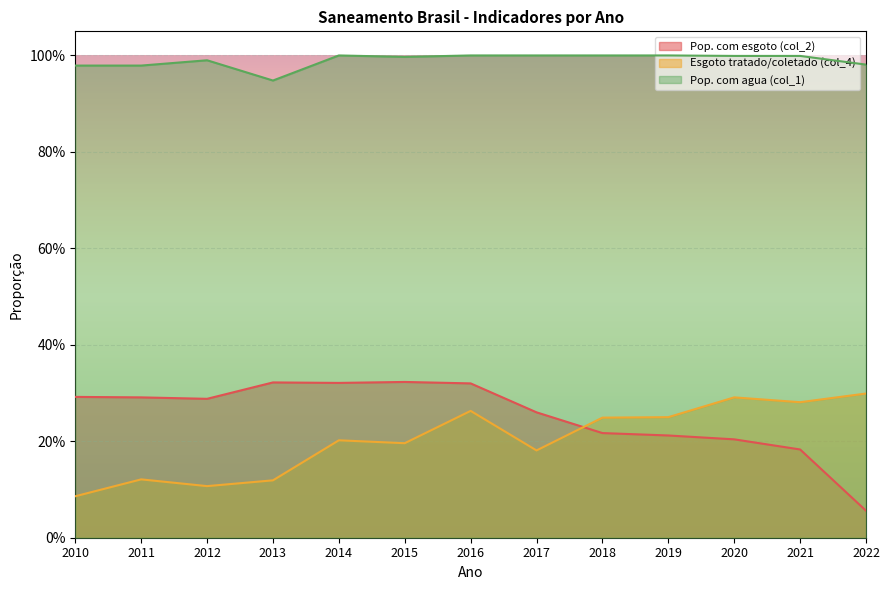

Count the number of categories in the chart.

13